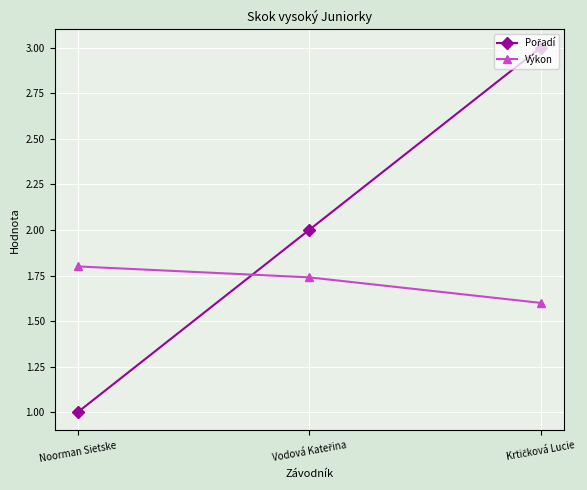

Count the Výkon values in the range 1 to 2.

3